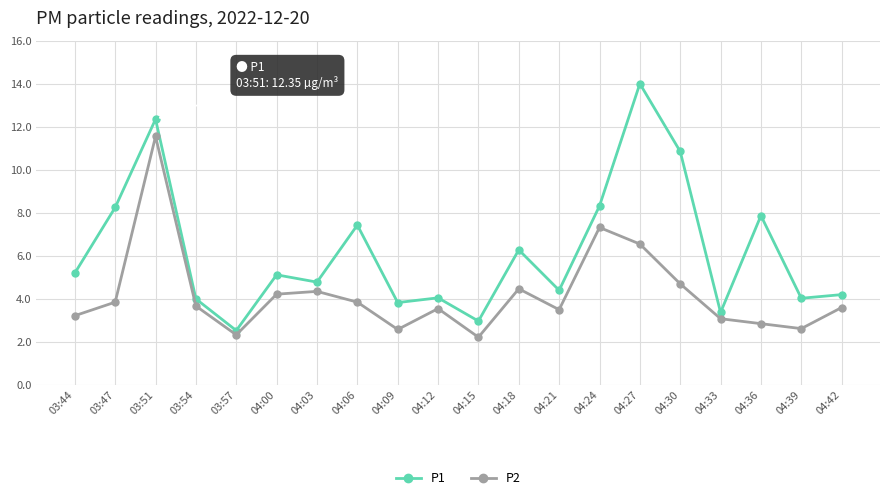

What is the spread (max minus min) of values at 04:39?

1.4